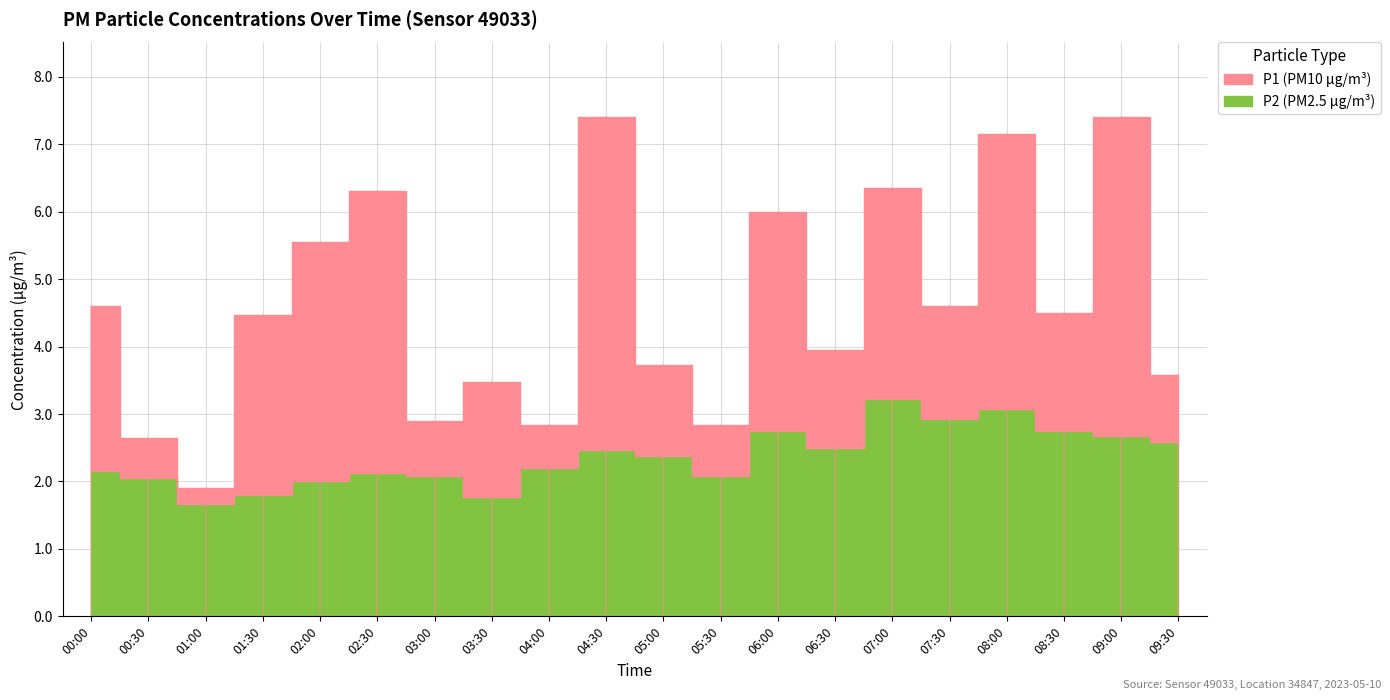

Which series has the widest spread of values?

P1